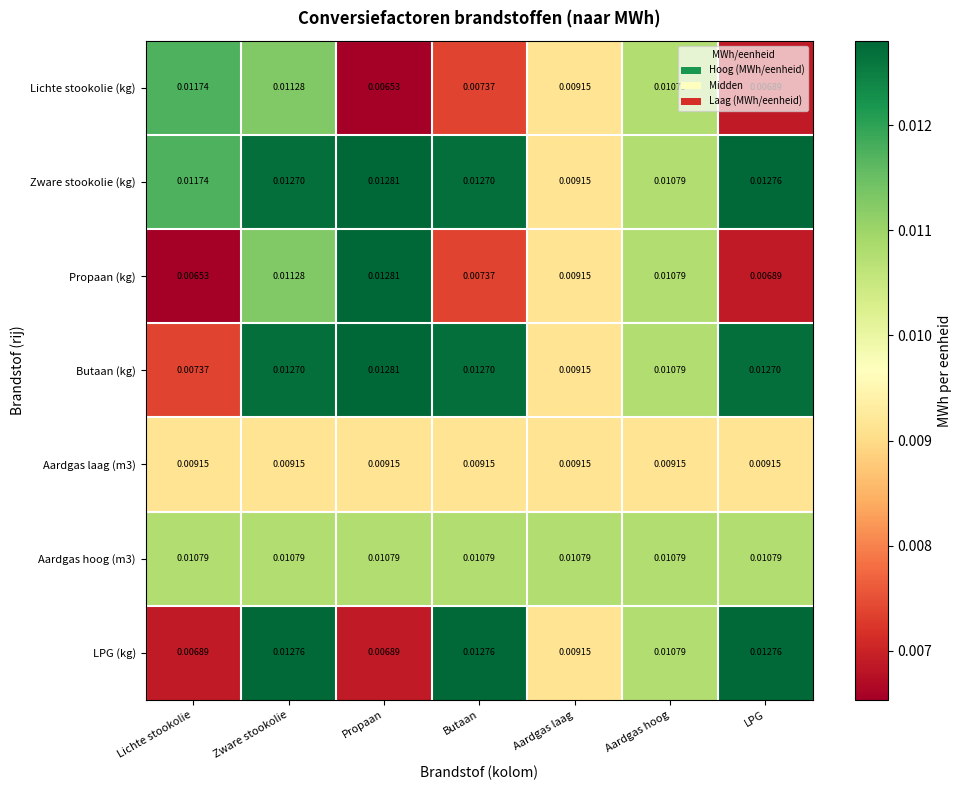

At which category is the sum across all series the highest?

Zware stookolie